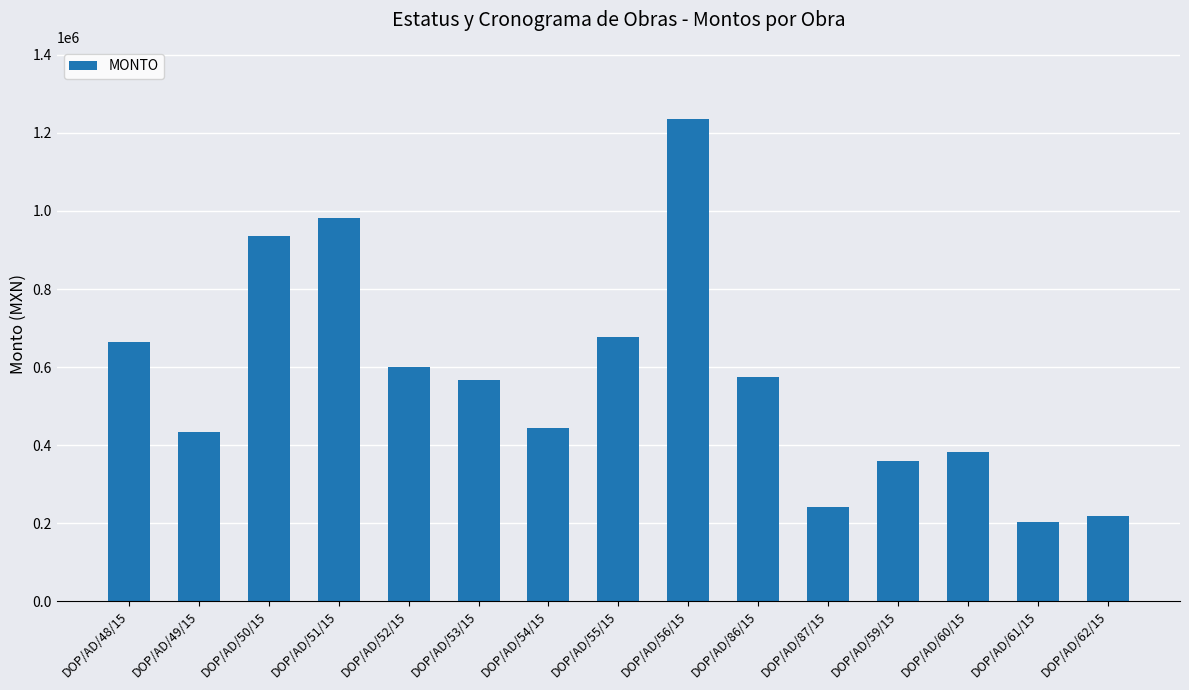

How many data points are less than 565996?

7